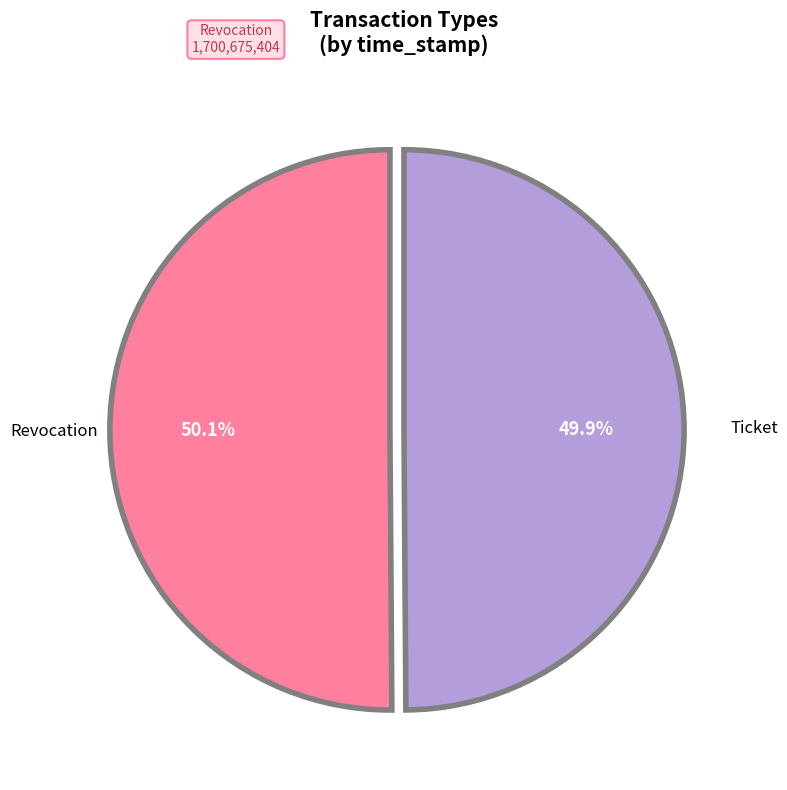

Is there a majority slice in this chart?

Yes